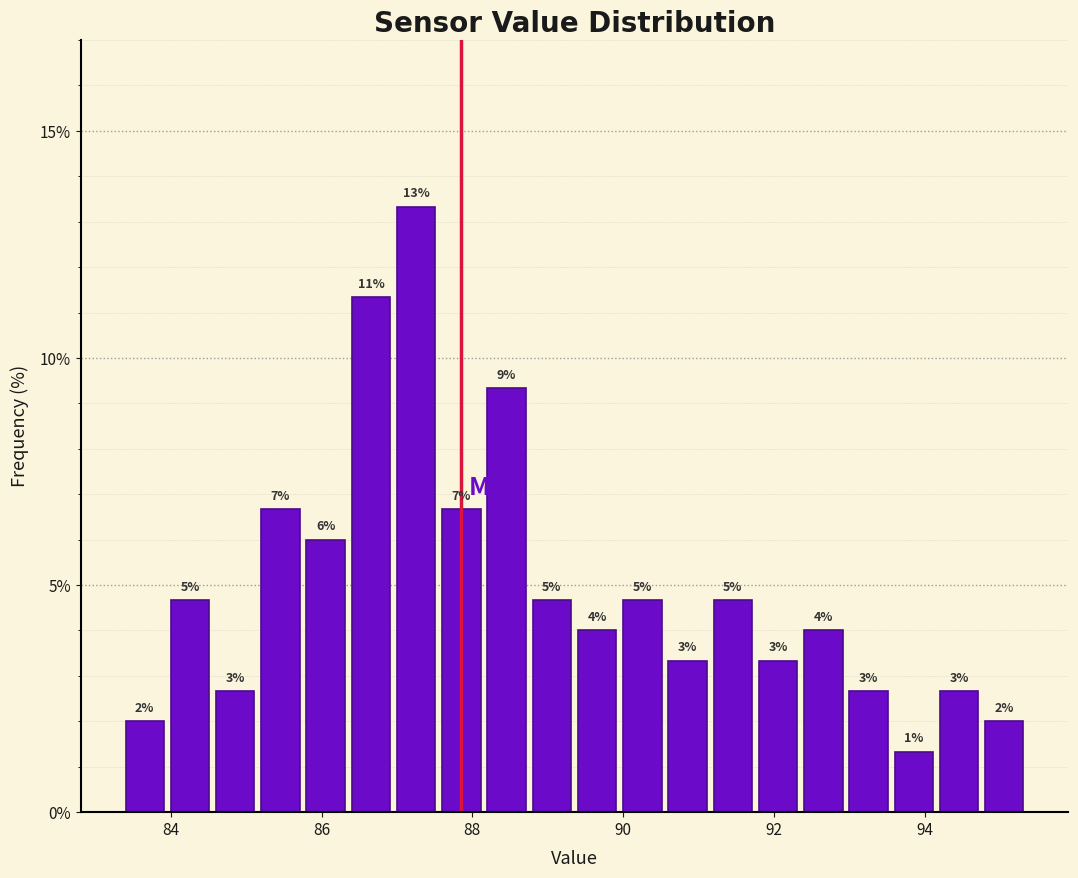

Read against the x-axis, roughly where is the centre of the tallest bar?

87.2